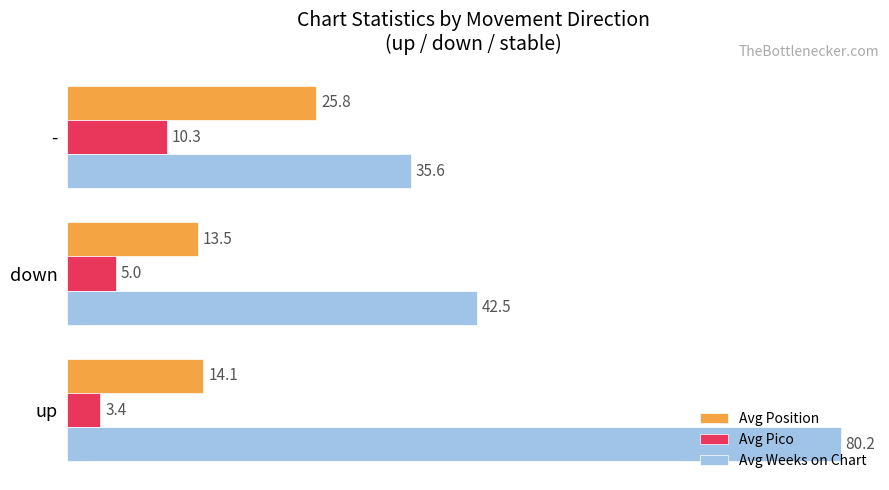

List the series in order of their overall mean, lowest first.

Avg Pico, Avg Position, Avg Weeks on Chart